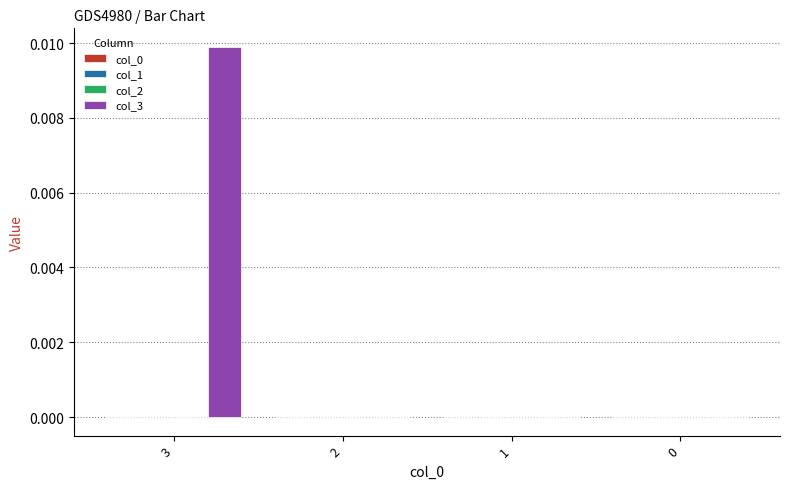

The value of col_3 at 2 is 0.0. True or false?

True